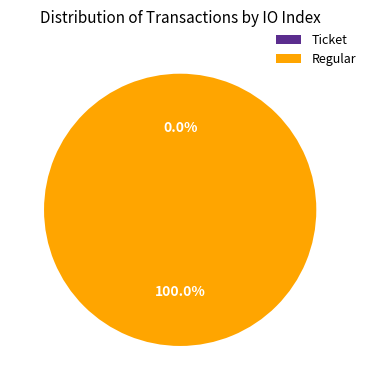

Is the sum of Regular and Ticket greater than half?

Yes